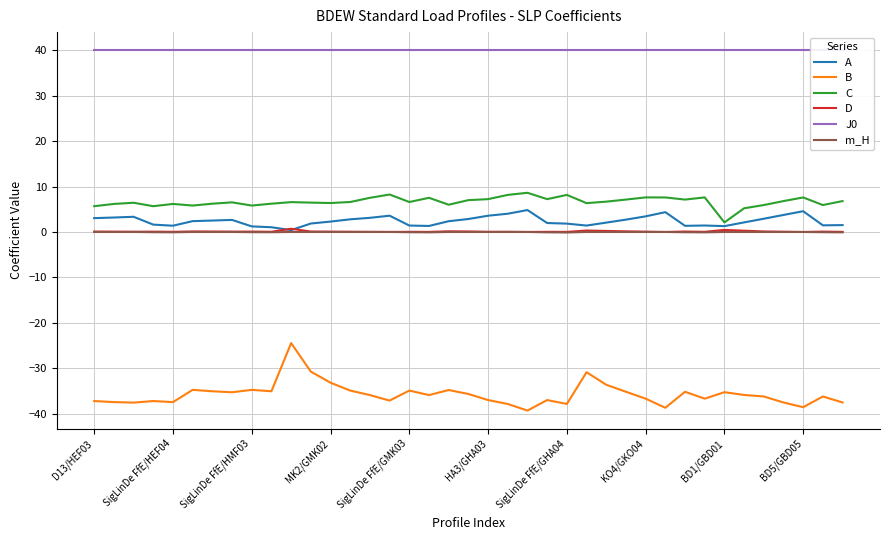

True or false: C and J0 cross at least once.

False